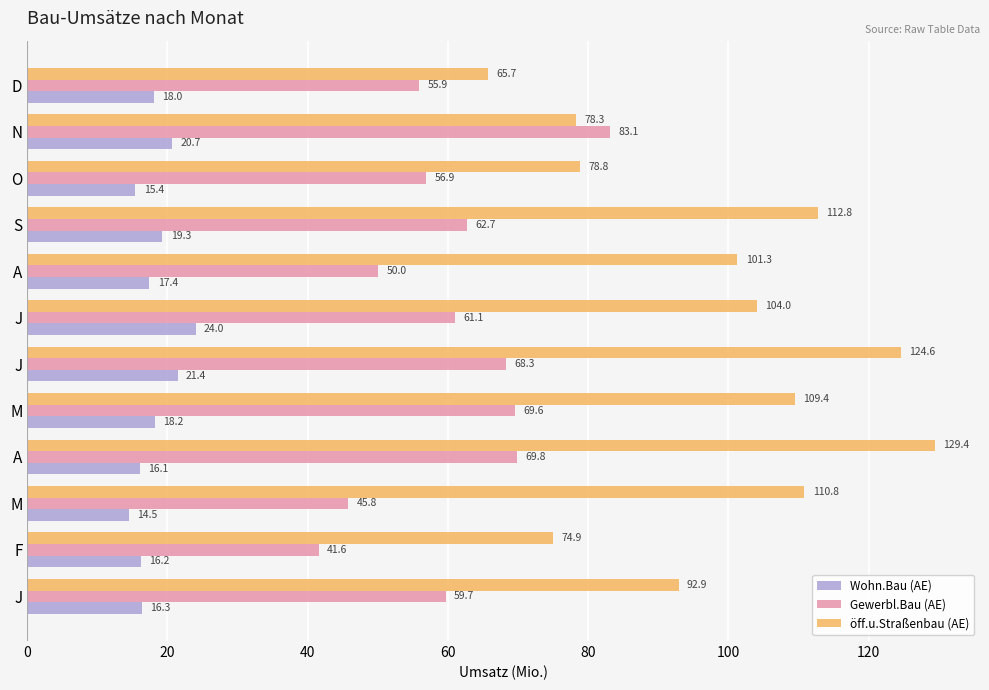

What is the value of the öff.u.Straßenbau (AE) bar at the 10th from the left?

78.8